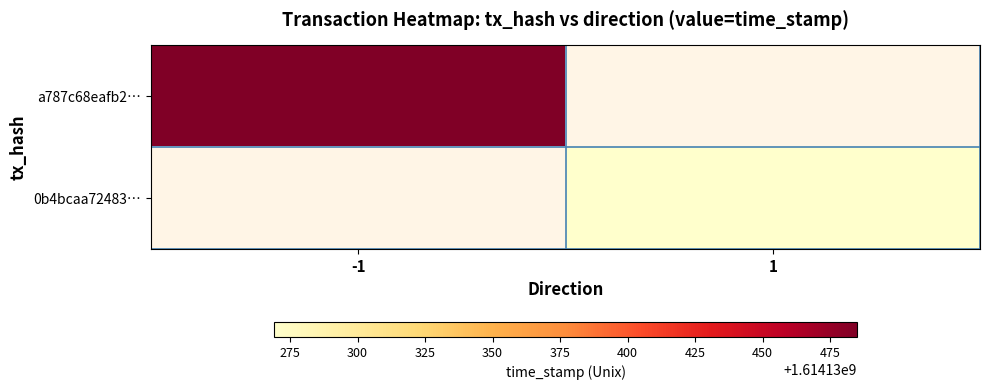

Between time_stamp and direction, which is larger?

time_stamp